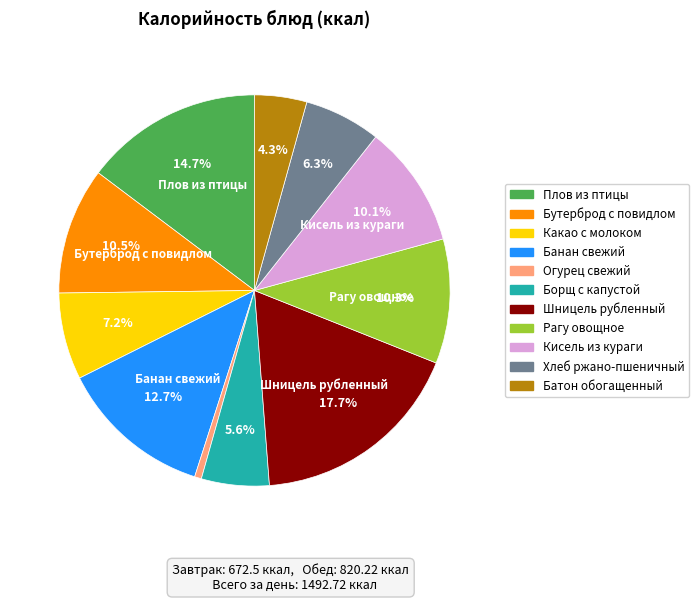

Does Рагу овощное represent more than half of the total?

No